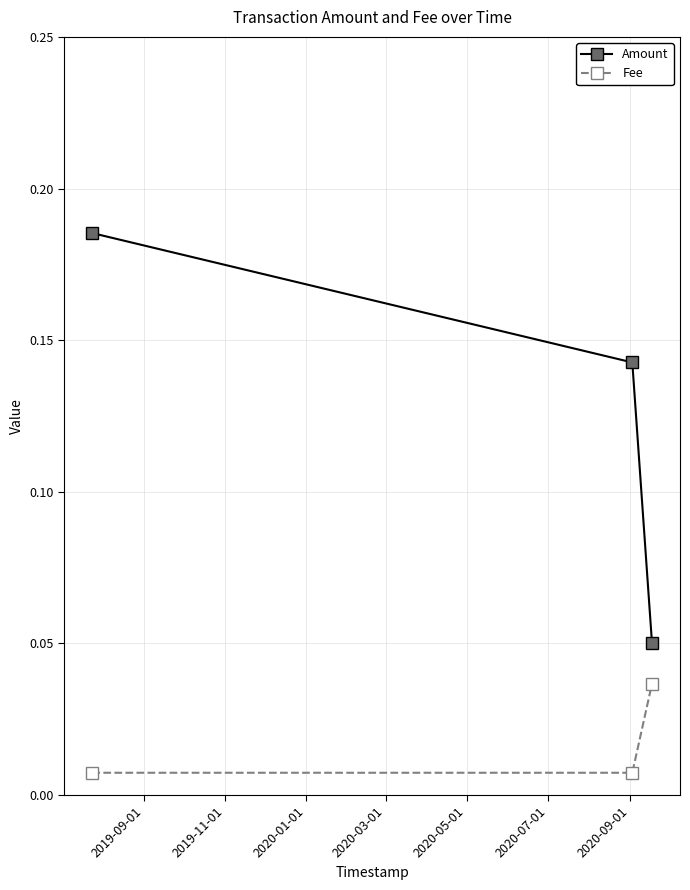

Rank the series by their average value, from lowest to highest.

Fee, Amount